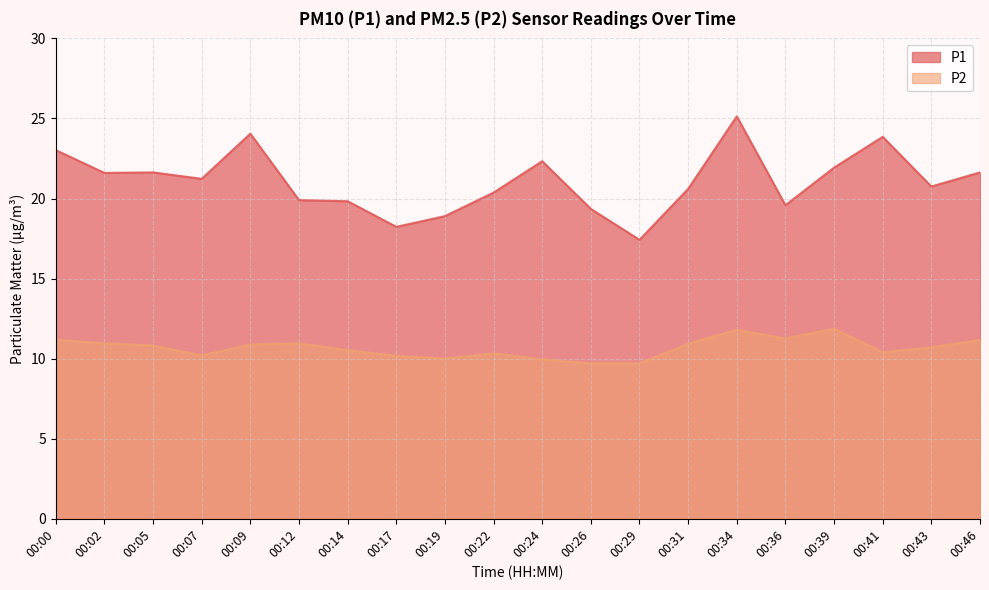

Rank the series by their maximum value, from lowest to highest.

P2, P1